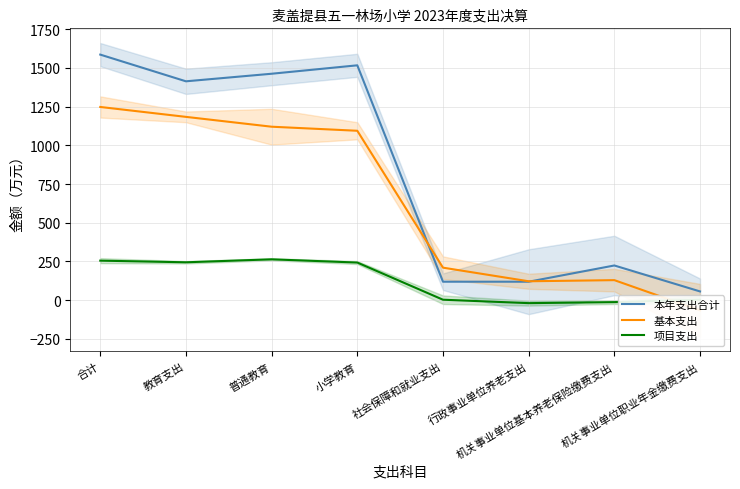

Which series has the largest range (max minus min)?

本年支出合计